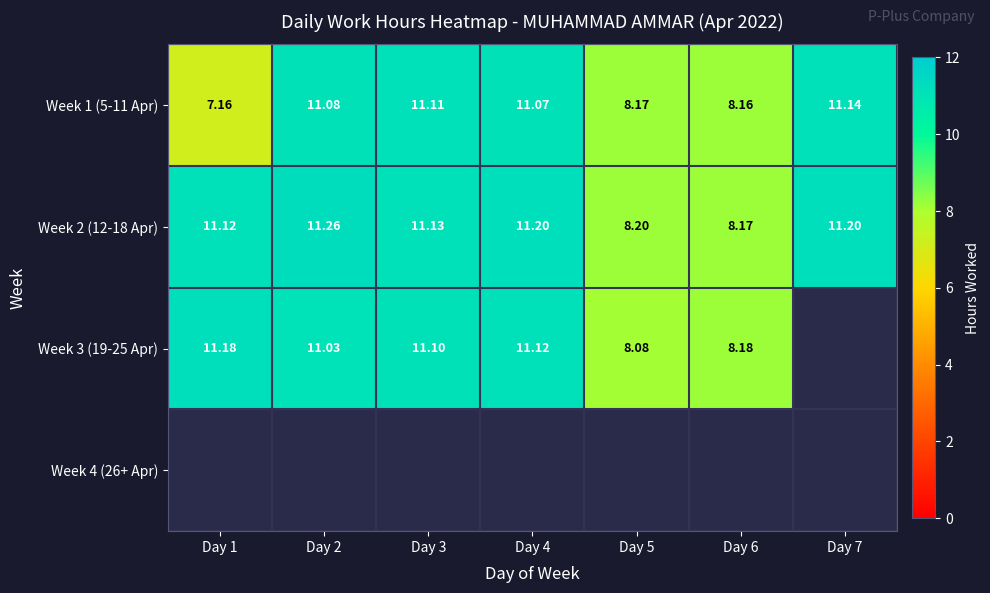

What is the sum of all Week 1 (5-11 Apr) values?

67.9